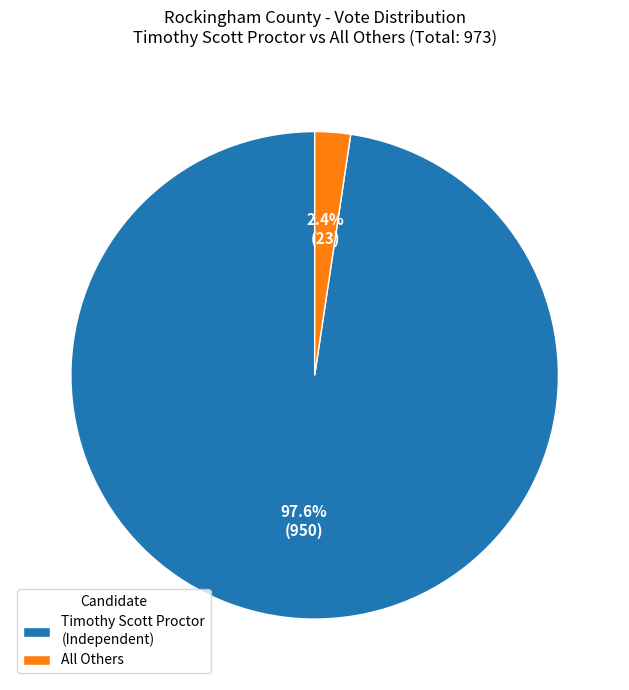

Which slice is the smallest?

All Others